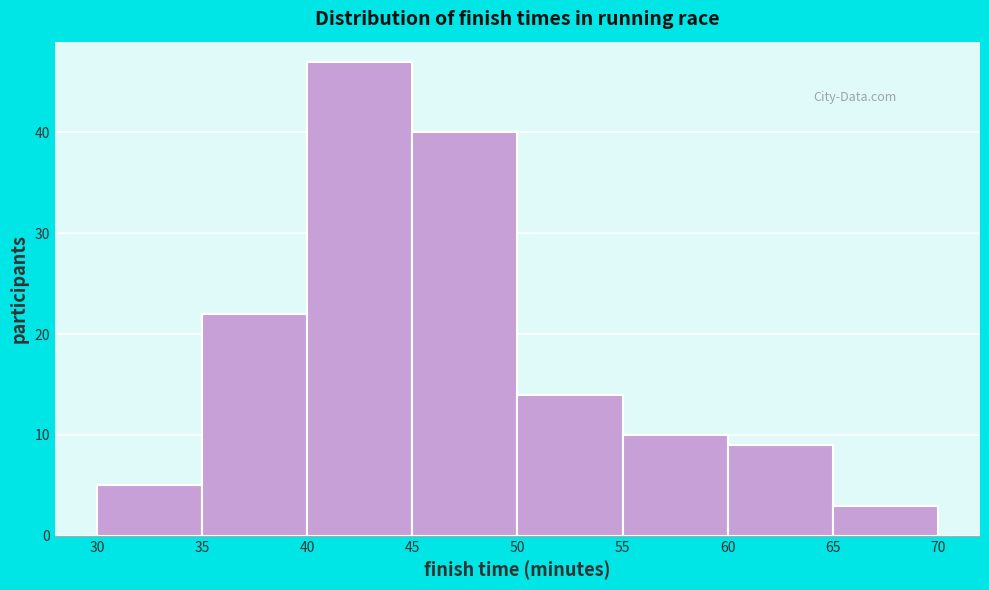

How tall is the bar that spans 30 to 35 on the x-axis? The values are not printed on the chart, so give them approximately, as read against the axis.

5